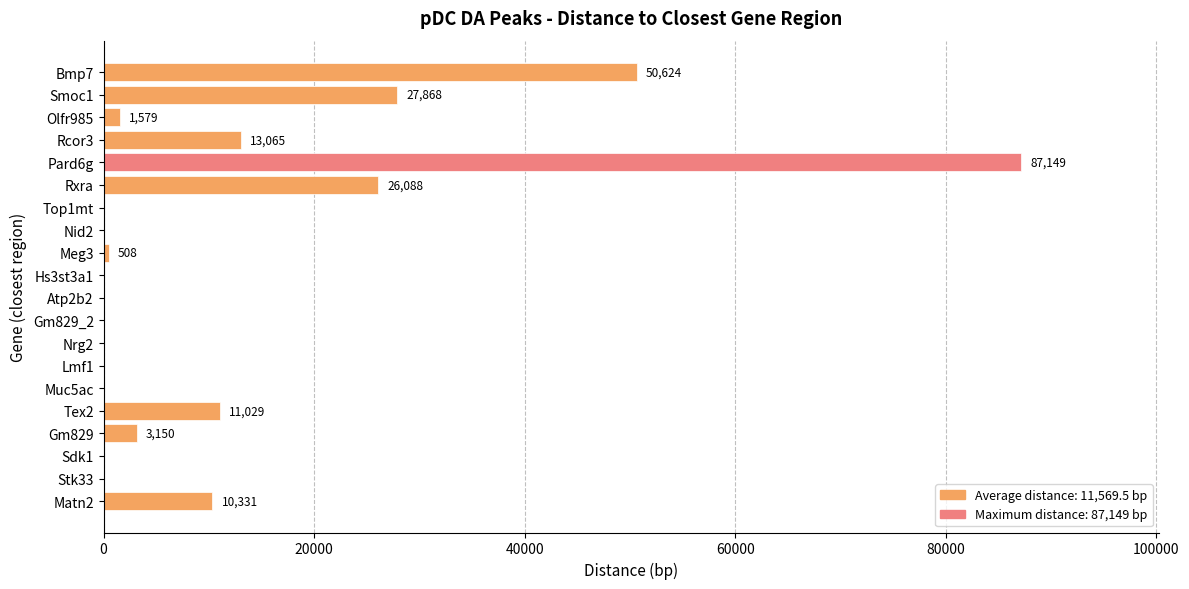

Reading bottom to top, what are all the values shown in this chart?

Matn2=10331	Stk33=0	Sdk1=0	Gm829=3150	Tex2=11029	Muc5ac=0	Lmf1=0	Nrg2=0	Gm829_2=0	Atp2b2=0	Hs3st3a1=0	Meg3=508	Nid2=0	Top1mt=0	Rxra=26088	Pard6g=87149	Rcor3=13065	Olfr985=1579	Smoc1=27868	Bmp7=50624